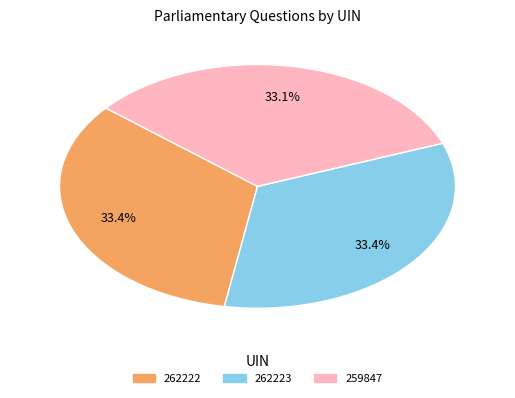

How many slices are in this pie chart?

3